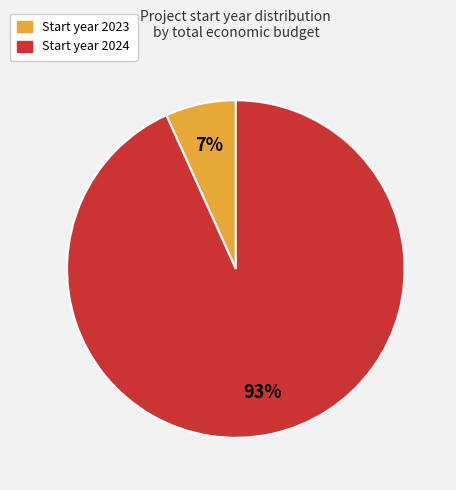

Does any single category account for the majority?

Yes